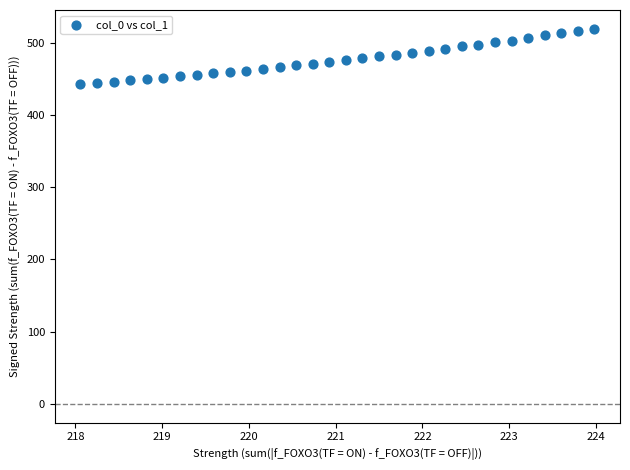

What is the range of X values (max minus min)?

5.9